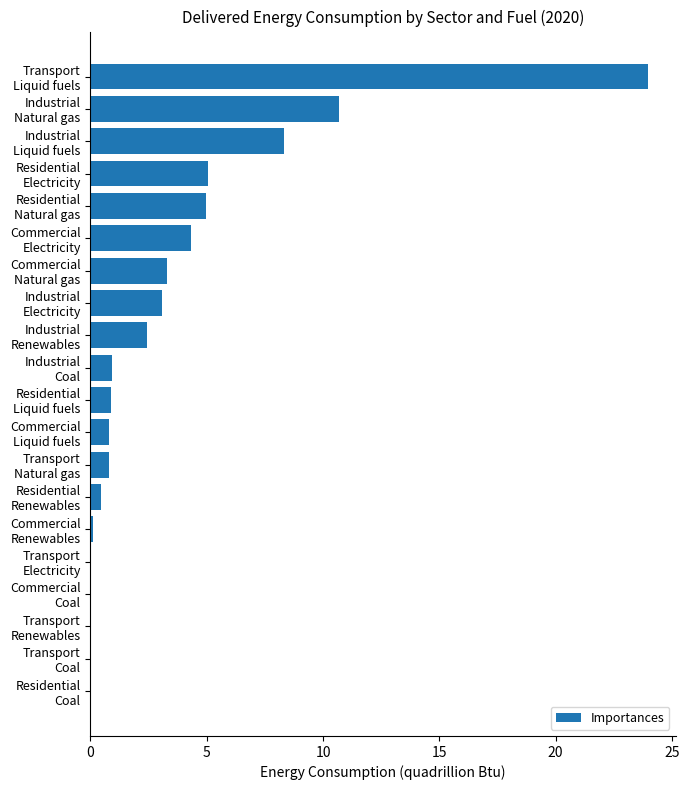

How many data points does each series have?

20